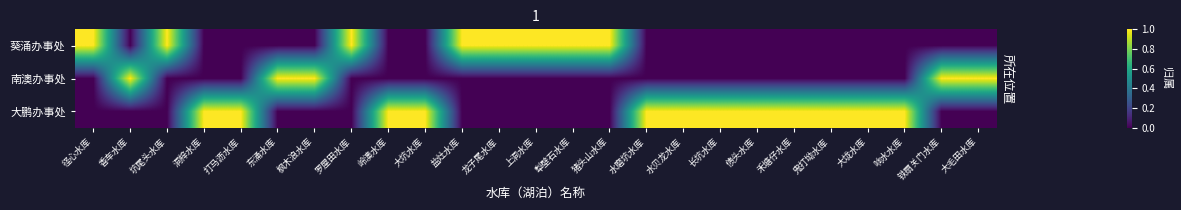

Which series changed the most between 水贝龙水库 and 铁扇关门水库?

南澳办事处